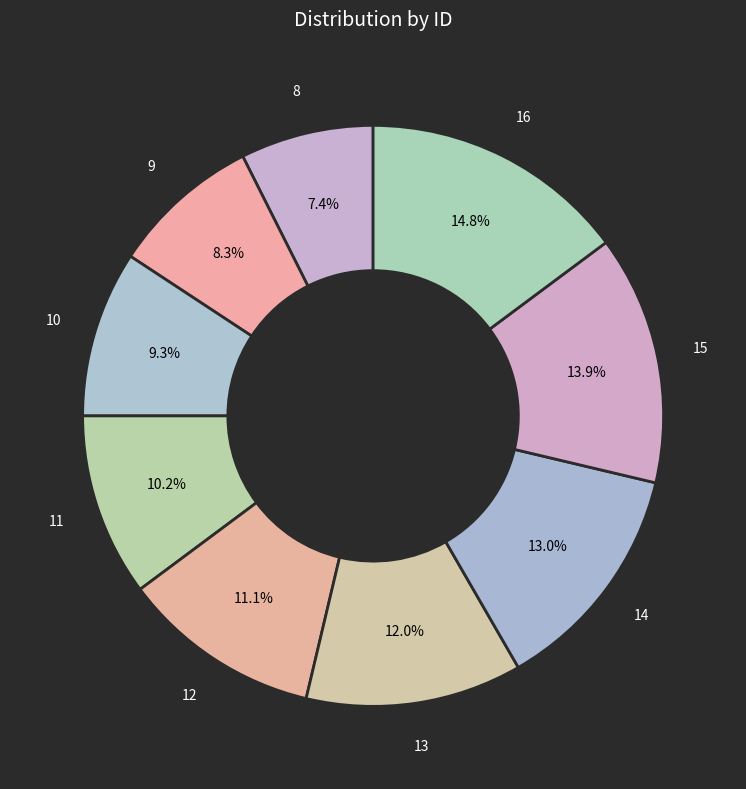

What is the largest slice in the pie chart?

16